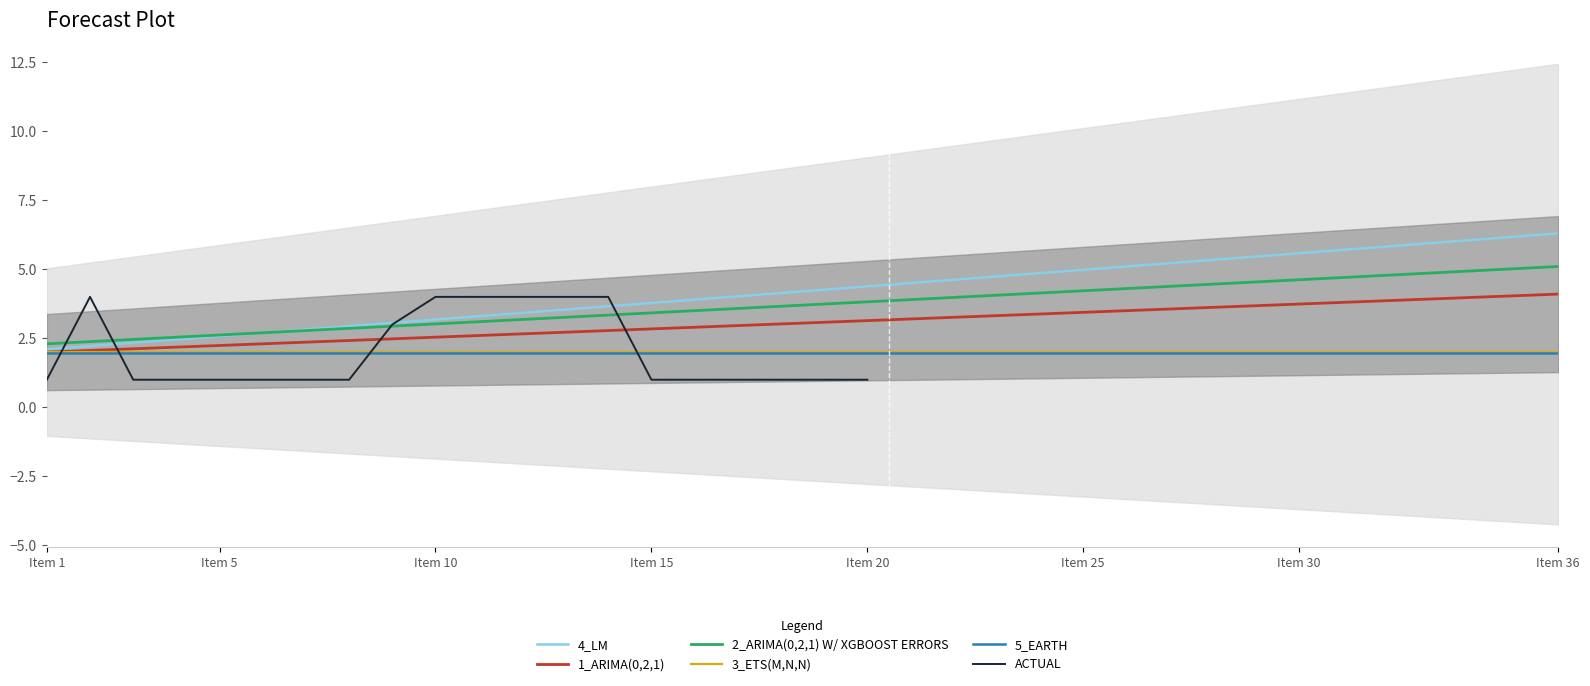

True or false: there are more than 1 points higher than both neighbors.

False